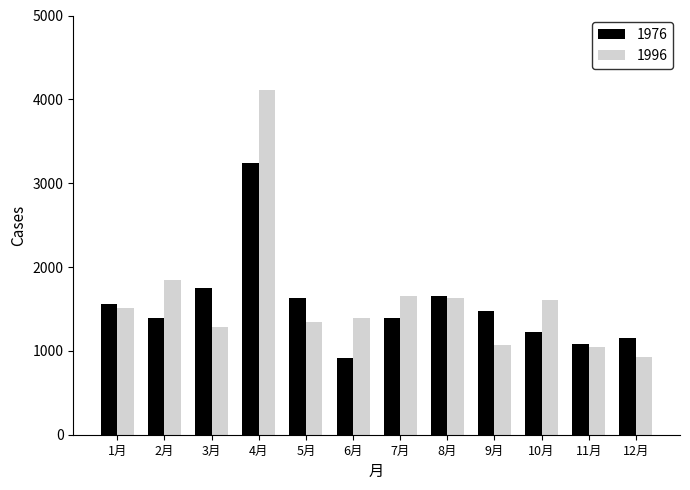

What is the sum of the 1976 values at 7月 and 11月?

2479